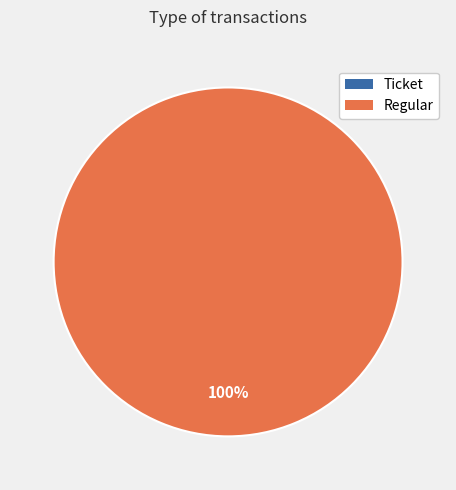

Combined, do Ticket and Regular account for over 50%?

Yes